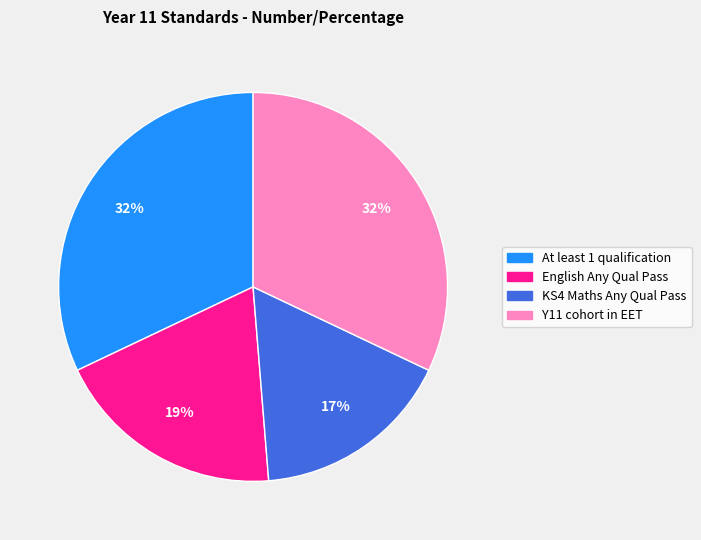

Does any single category account for the majority?

No